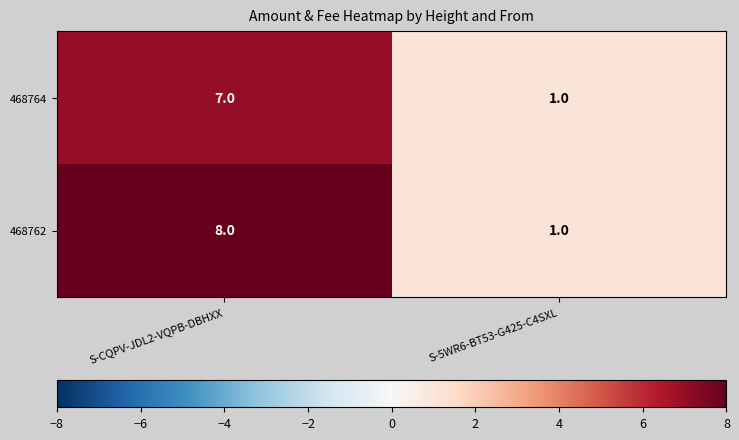

List the series in order of their peak value, lowest first.

468764, 468762